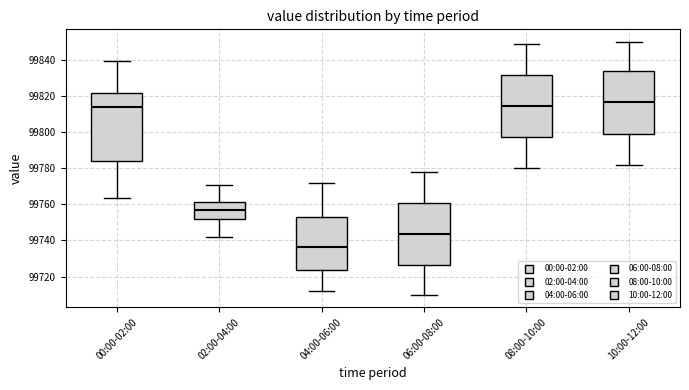

Where does the upper whisker of the box for 02:00-04:00 end on the y-axis? The values are not printed on the chart, so give them approximately, as read against the axis.

99770